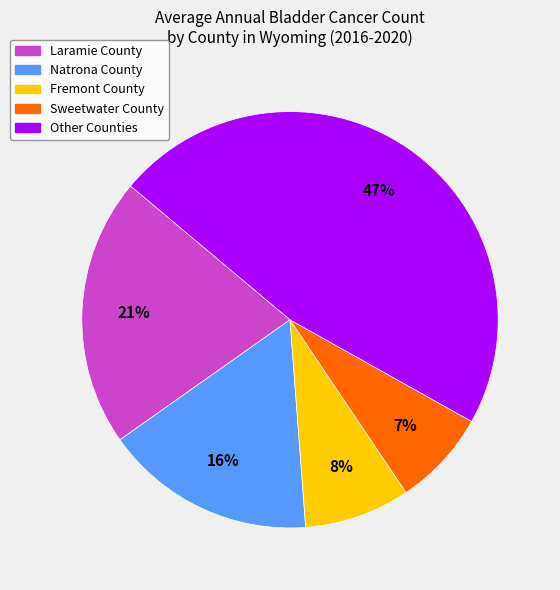

To the nearest percent, what is the average slice percentage?

20%